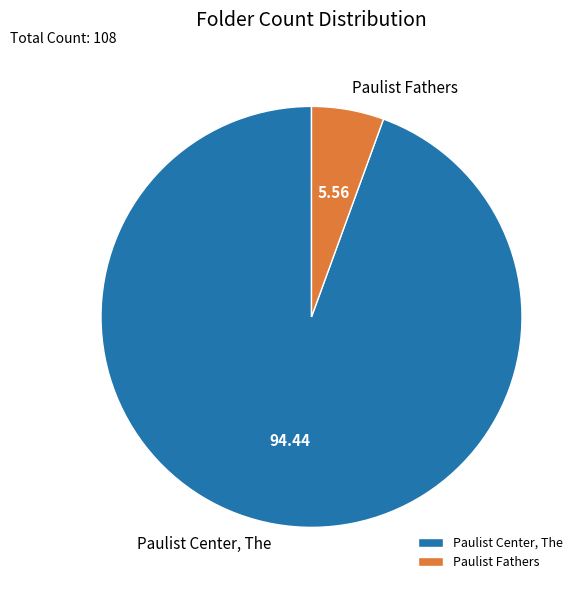

The Paulist Fathers slice represents 1% of the pie. True or false?

False